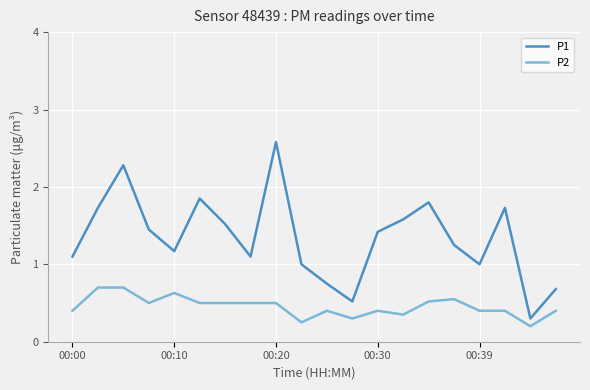

List the series in order of their overall mean, lowest first.

P2, P1